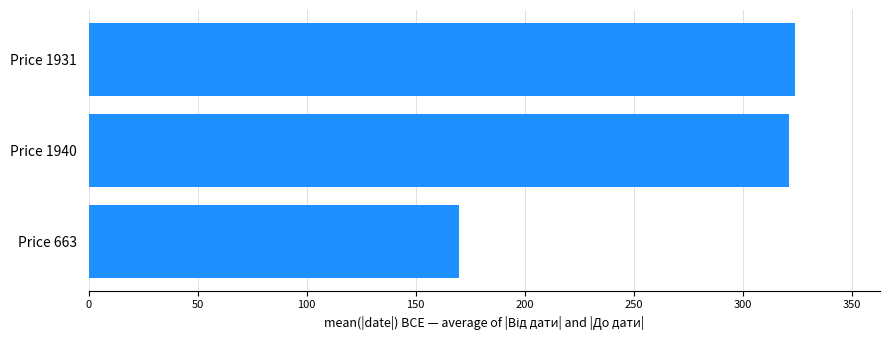

List the labels in order of value, largest first.

Price 1931, Price 1940, Price 663